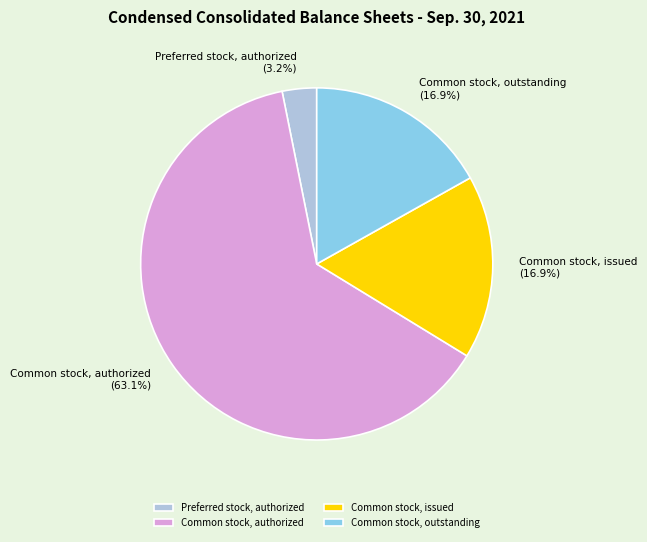

True or false: Common stock, outstanding accounts for 17% of the total.

True